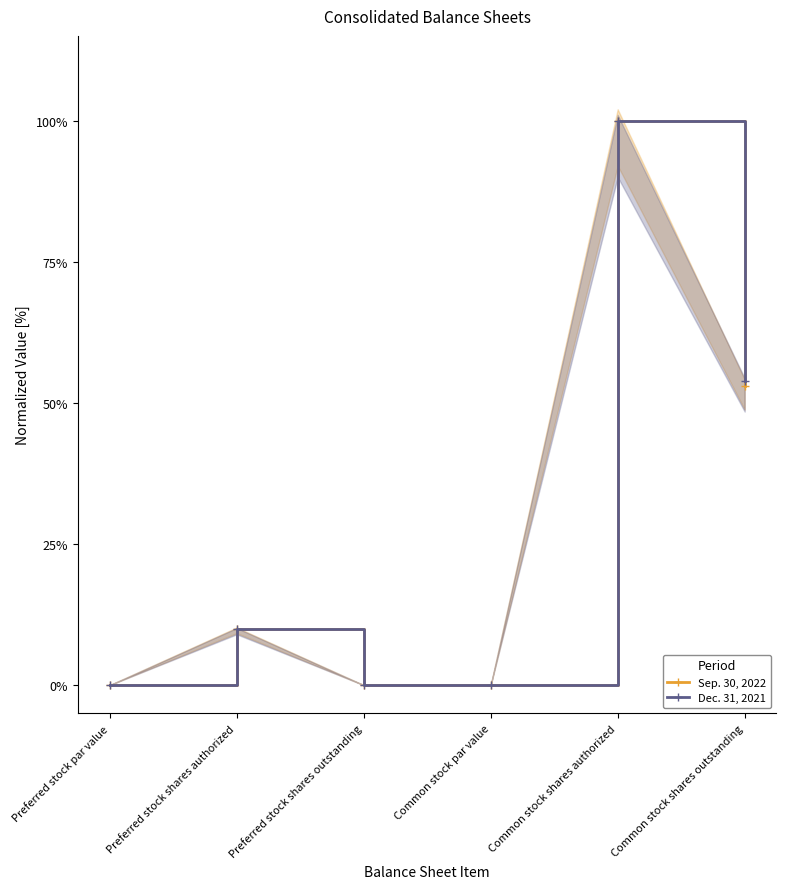

What is the label of the 4th point from the left?

Common stock par value